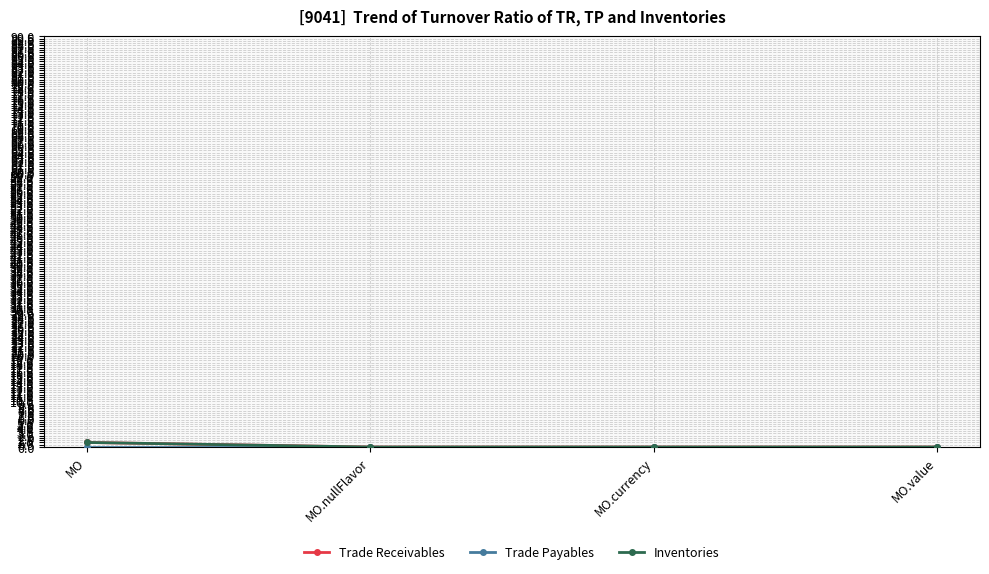

Is this an area chart (filled region under the line)?

No